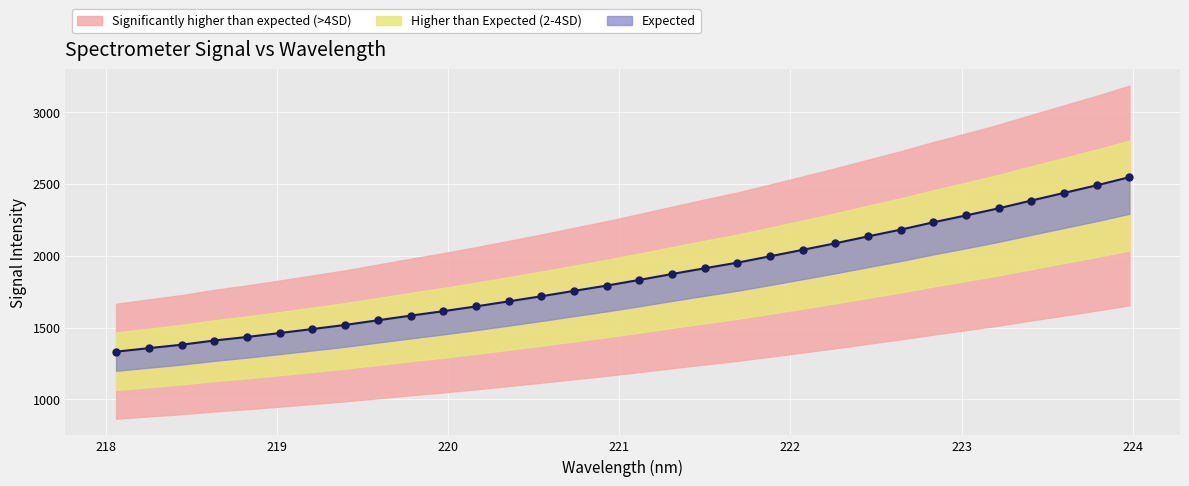

What is the average value?

1857.4